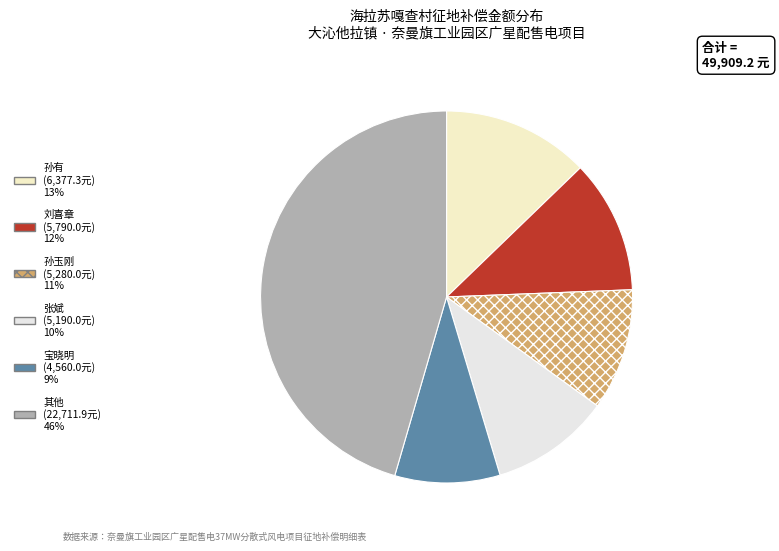

Does any single category account for the majority?

No